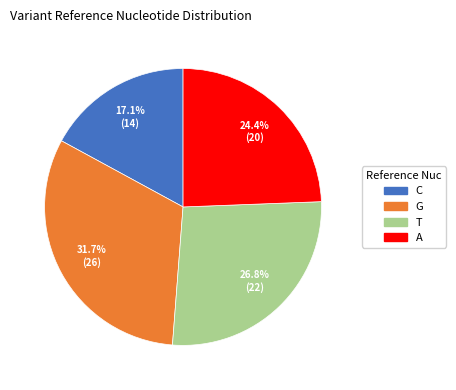

To the nearest percent, what is the average slice percentage?

25%